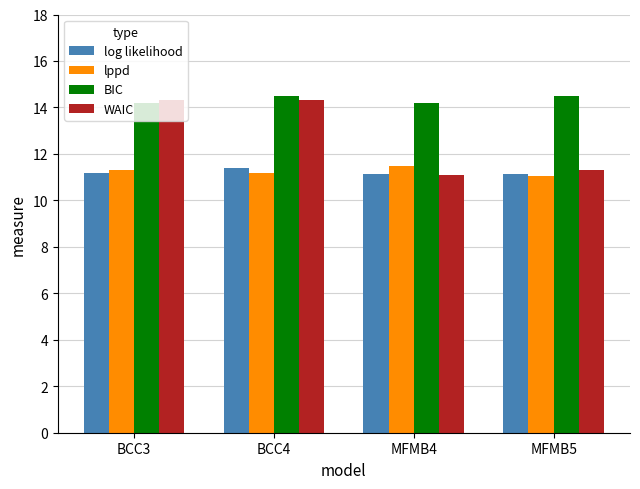

At which label does log likelihood reach its peak?

BCC4